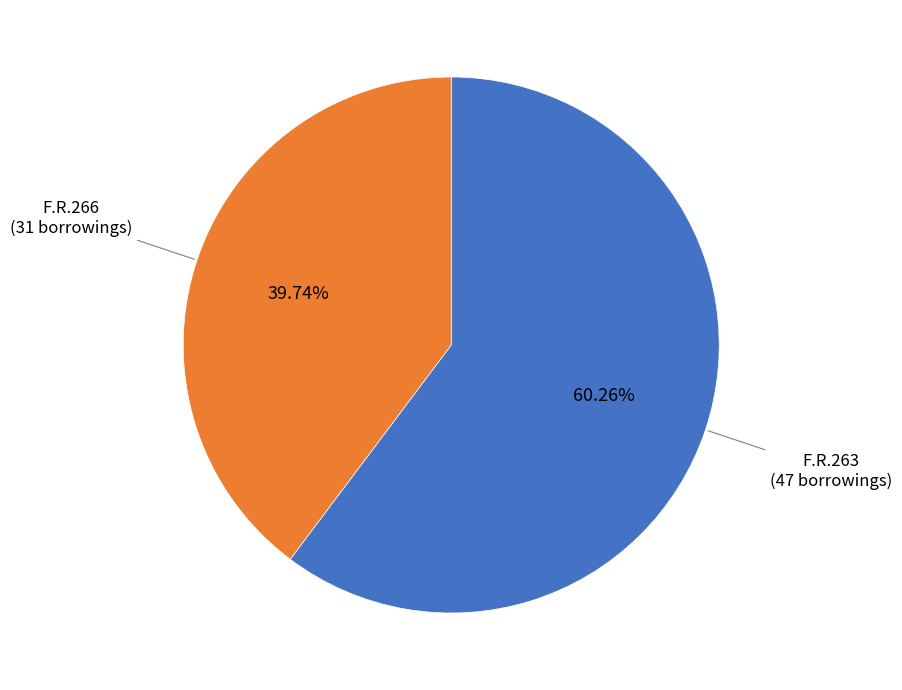

Is there a majority slice in this chart?

Yes